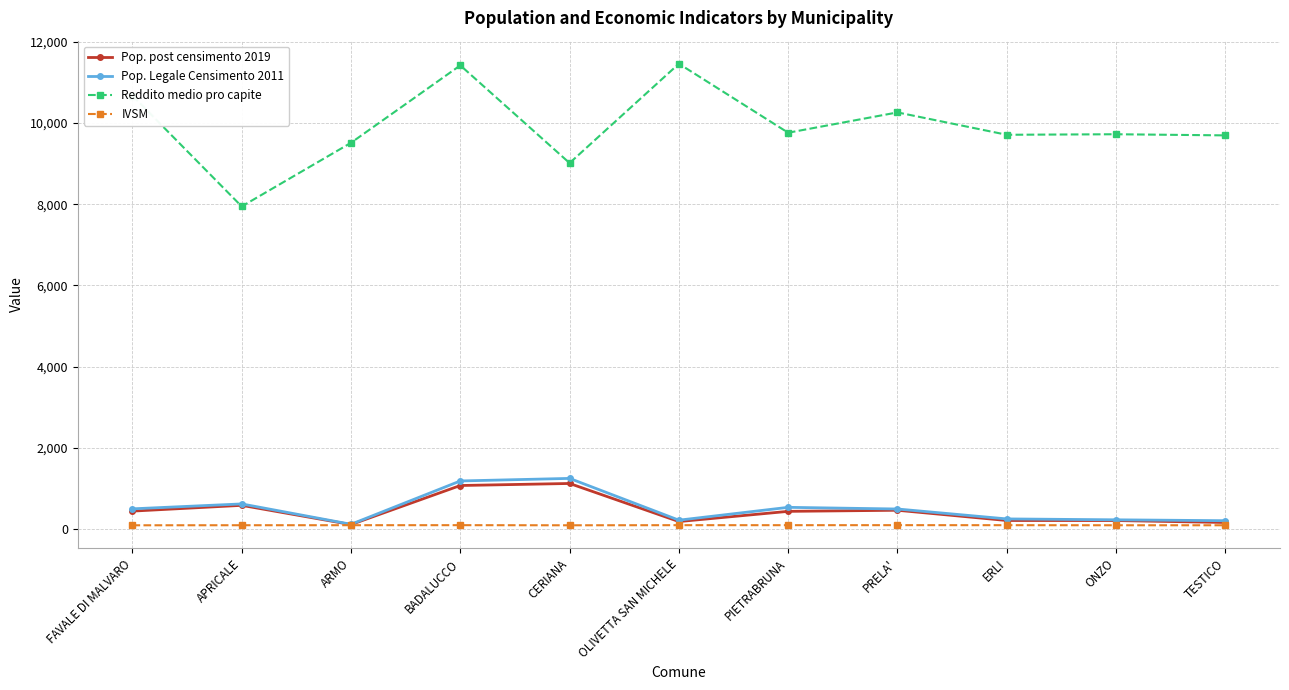

True or false: Reddito medio pro capite and IVSM intersect in this chart.

False